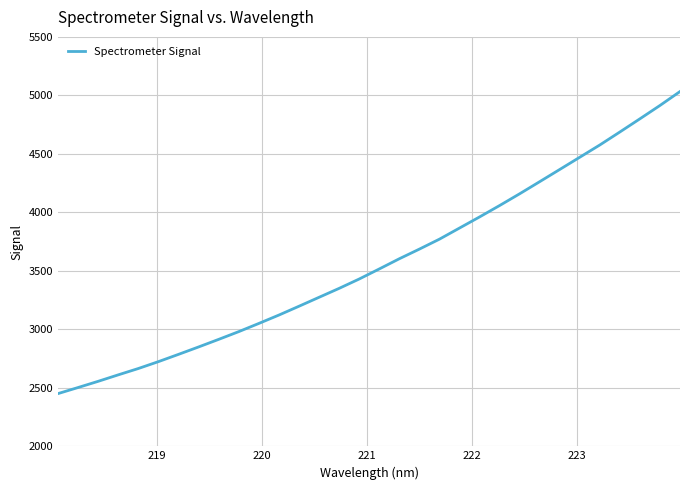

What is the difference between the maximum and minimum values?

2582.1